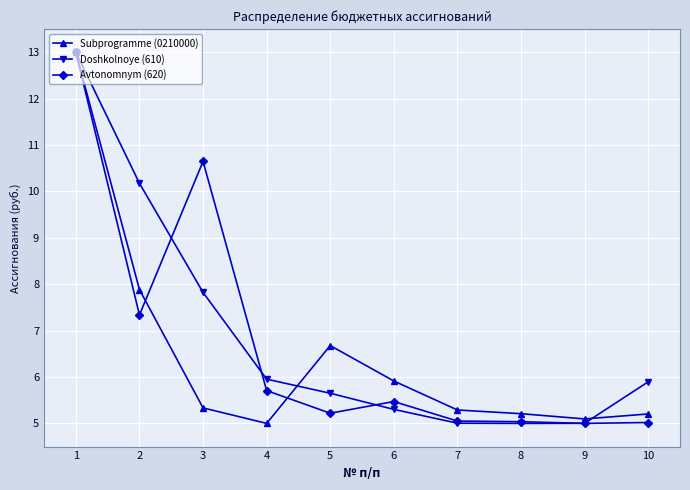

What is the sum of the Avtonomnym (620) values at 3 and 10?

15.7